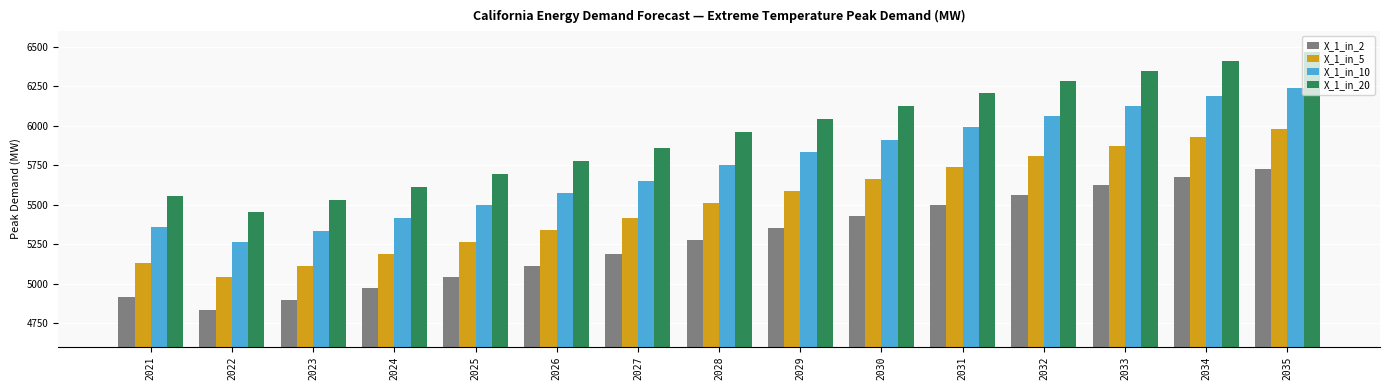

Which series has the largest total across all categories?

X_1_in_20